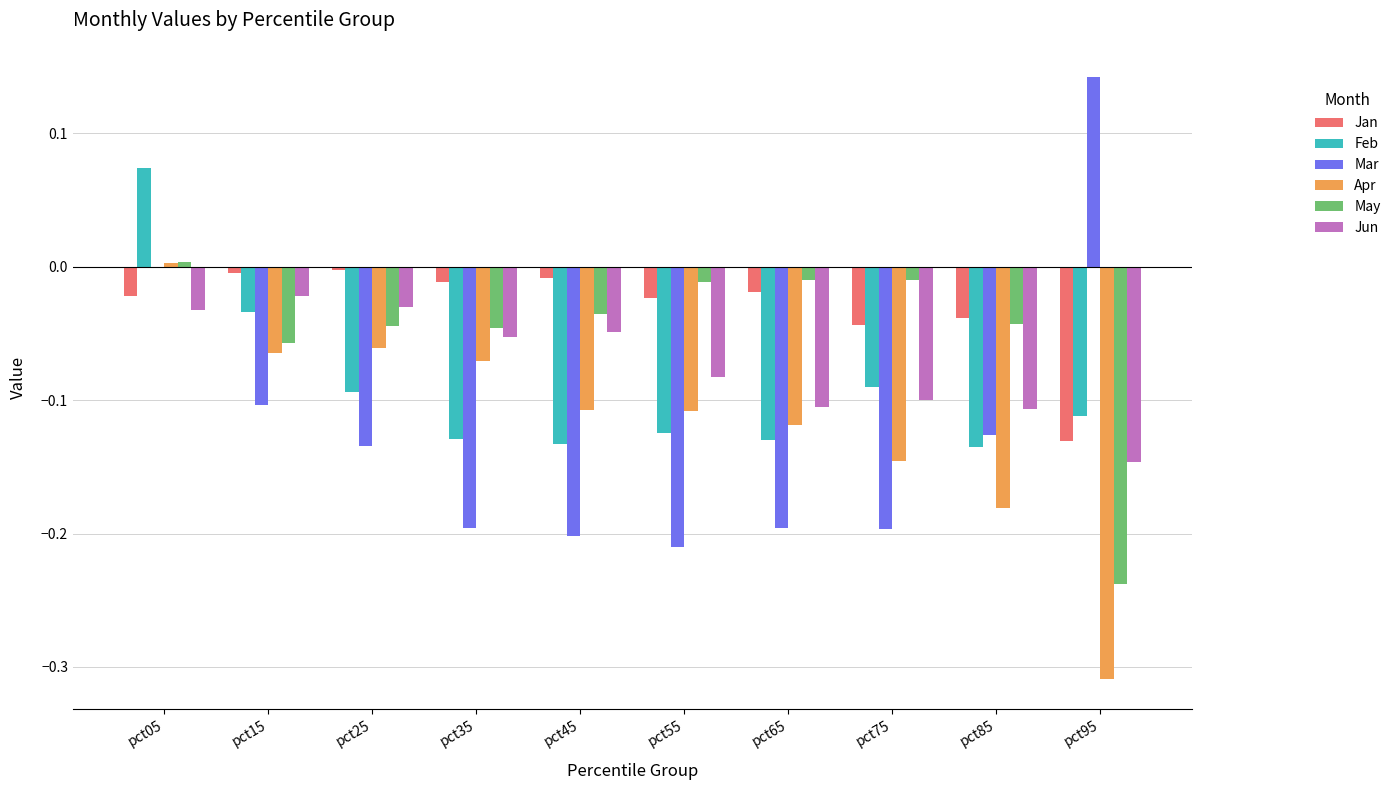

Which series changed the most between pct35 and pct95?

Mar